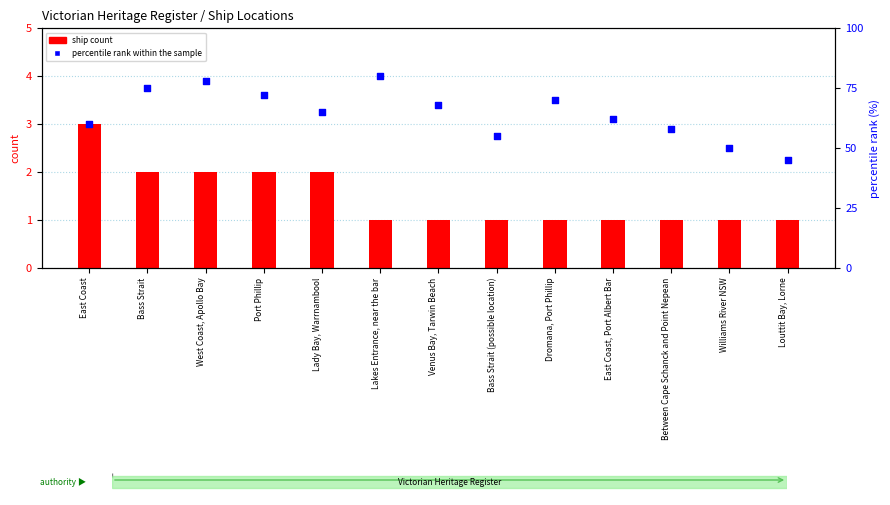

At which category is the sum across all series the highest?

Lakes Entrance, near the bar